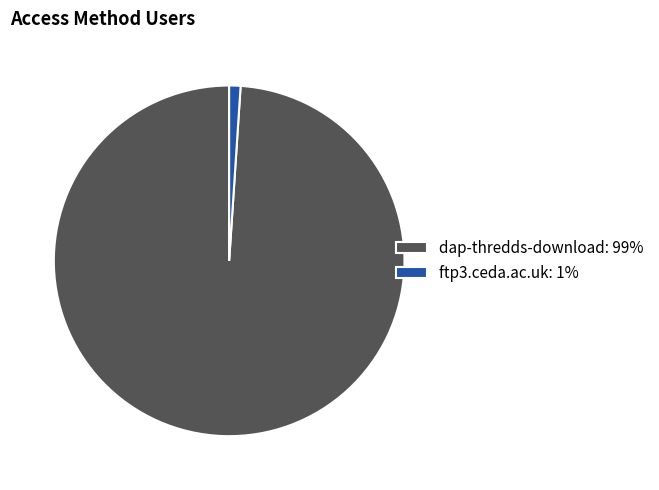

What is the majority slice?

dap-thredds-download